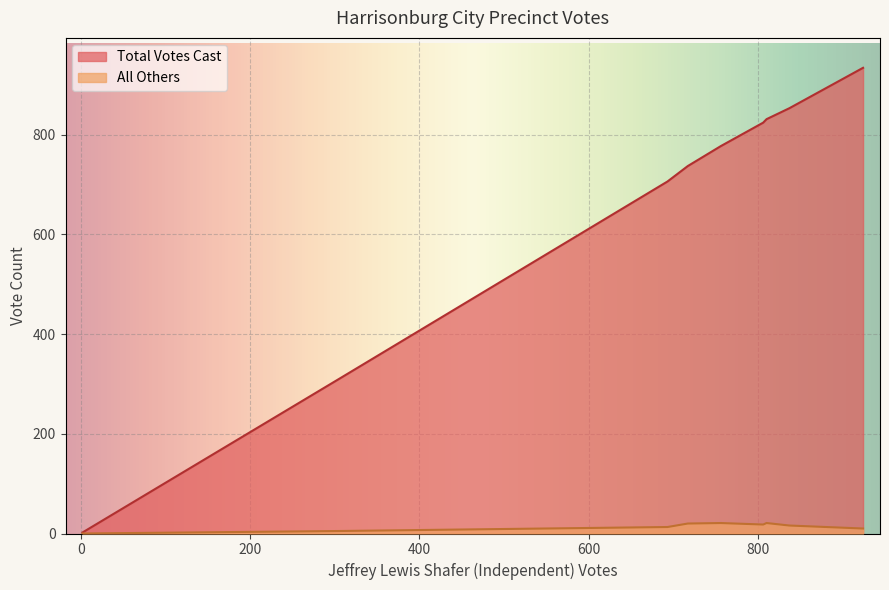

How many interior local valleys does the All Others series have?

3